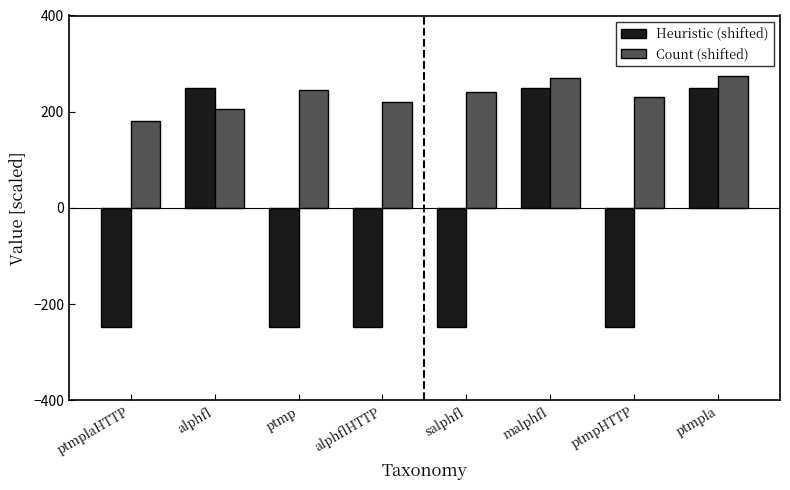

Reading right to left, transcribe all the data shown in this chart.

Heuristic (shifted): 249	-247	249	-247	-247	-247	249	-247
Count (shifted): 275	230	270	240	220	245	205	180